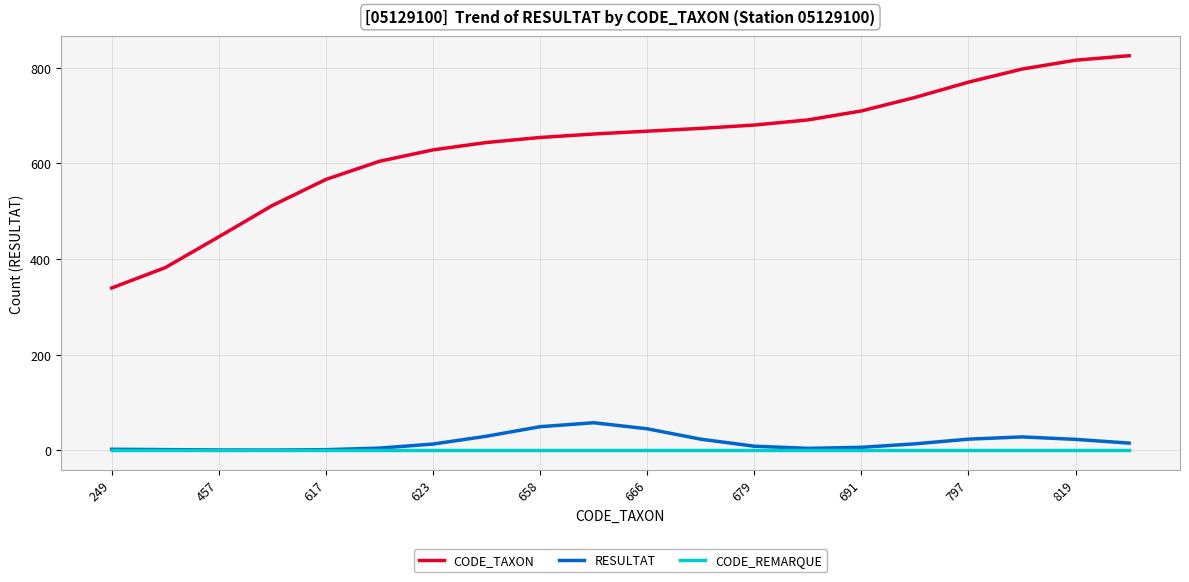

What is the difference between the maximum and minimum values in the CODE_TAXON series?

485.7